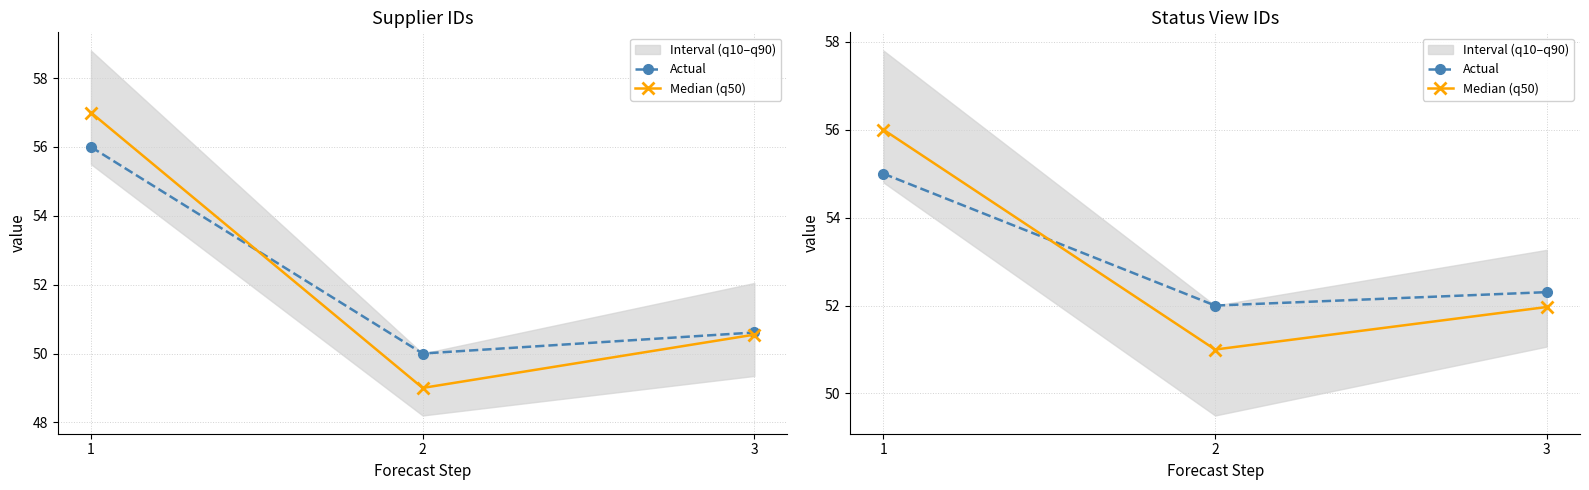

The value of Median (q50) at 1 is 56.0. True or false?

True